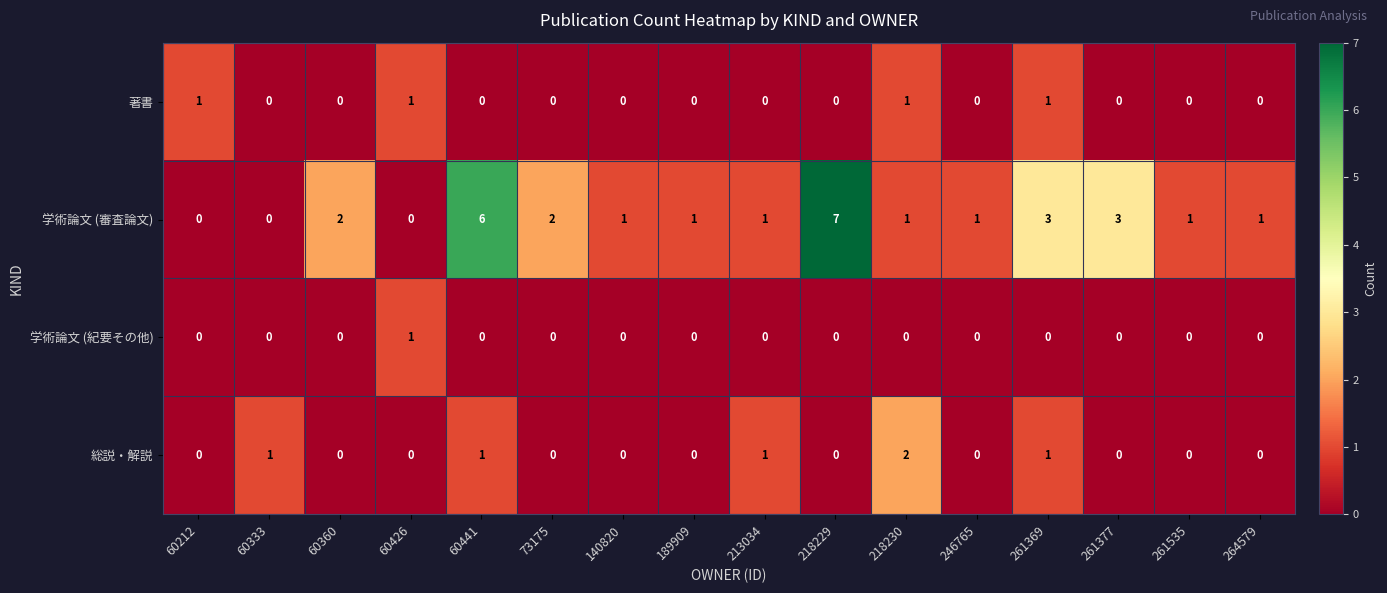

How many categories are shown in the chart?

16